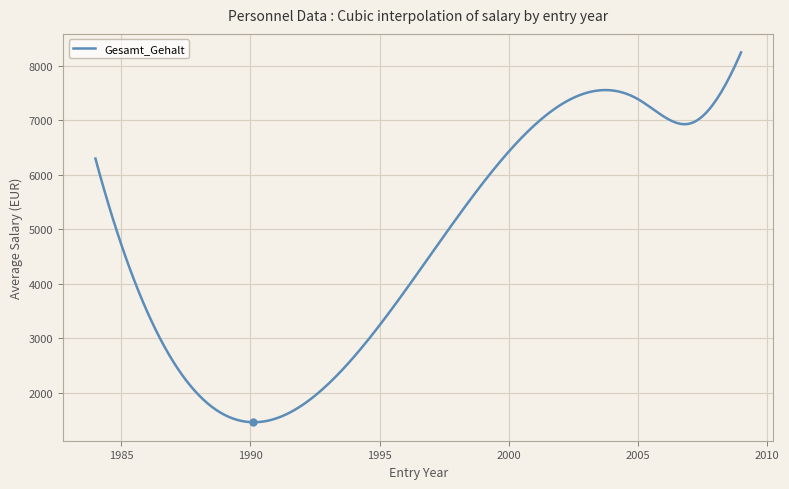

What is the difference between the maximum and minimum values?

6789.1